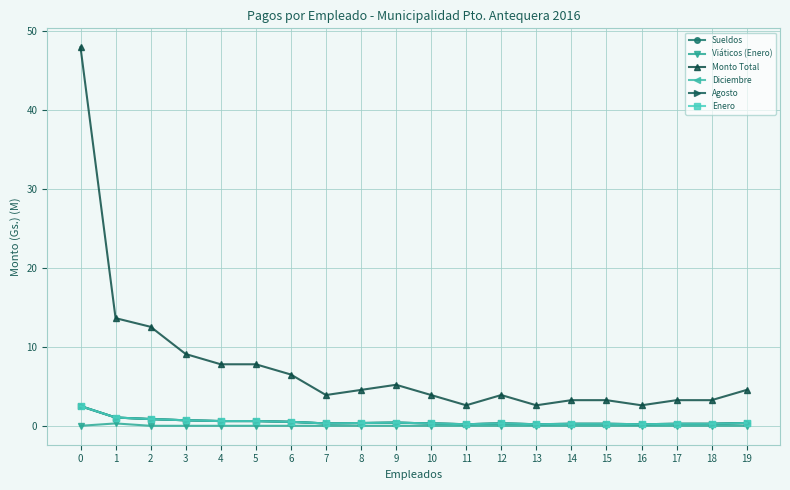

What is the difference between the highest and lowest values at 8?

4.5